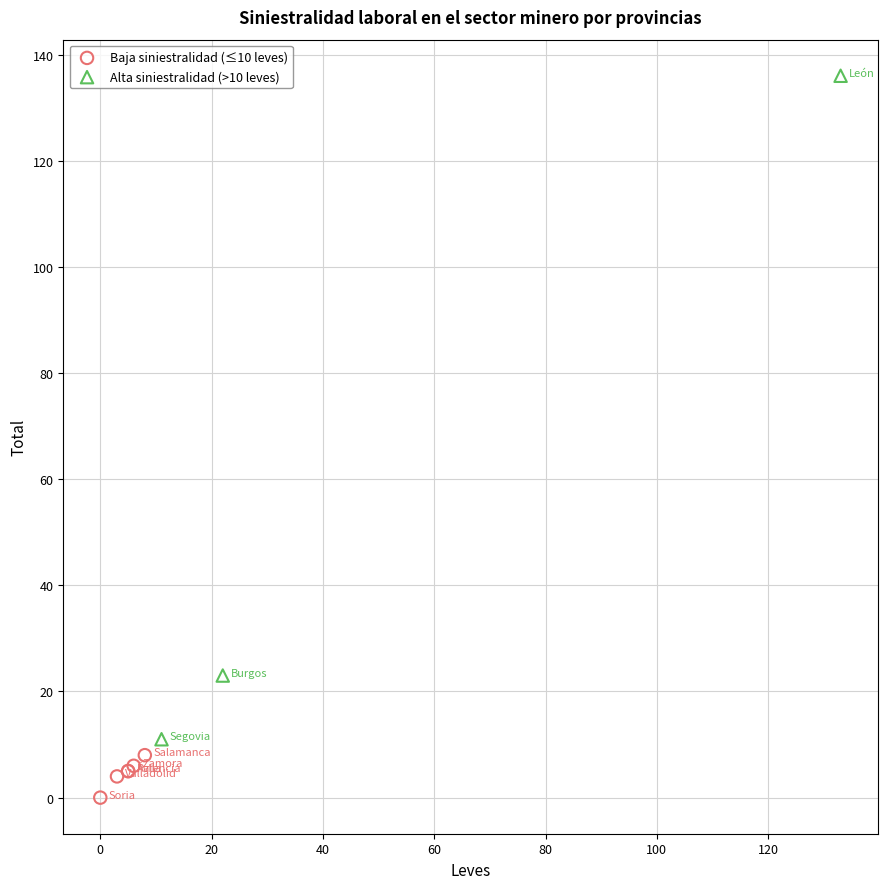

Which series contains the highest Y value?

Alta siniestralidad (>10 leves)